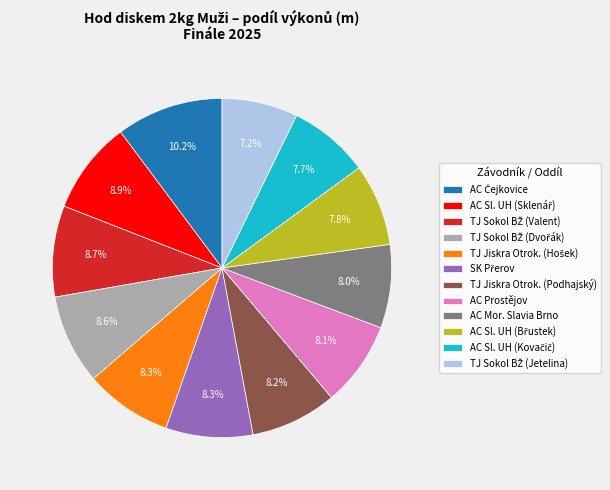

Does any single category account for the majority?

No